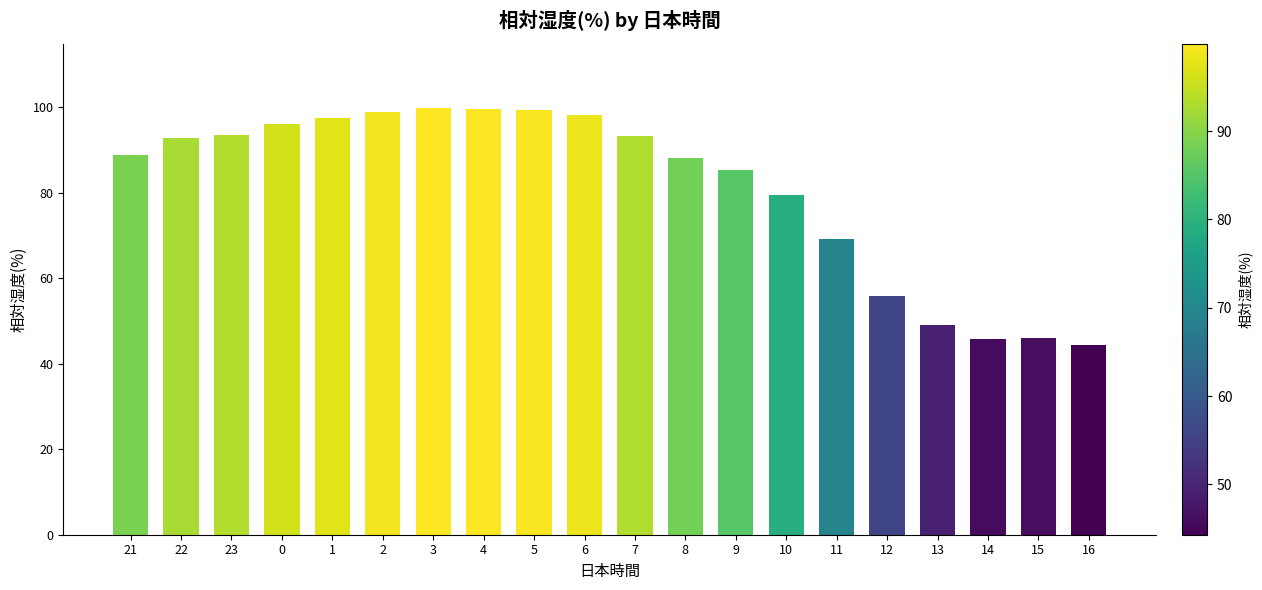

What is the label of the 10th bar from the left?

6